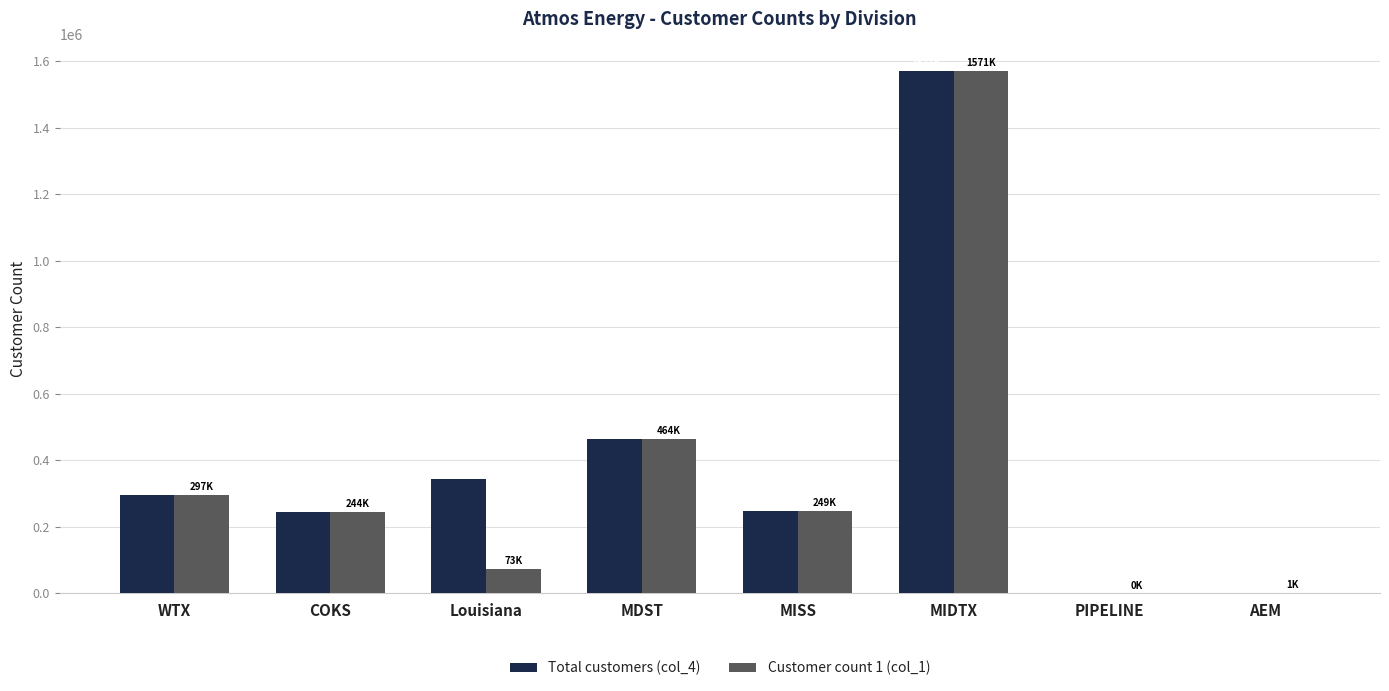

At which category is the sum across all series the highest?

MIDTX